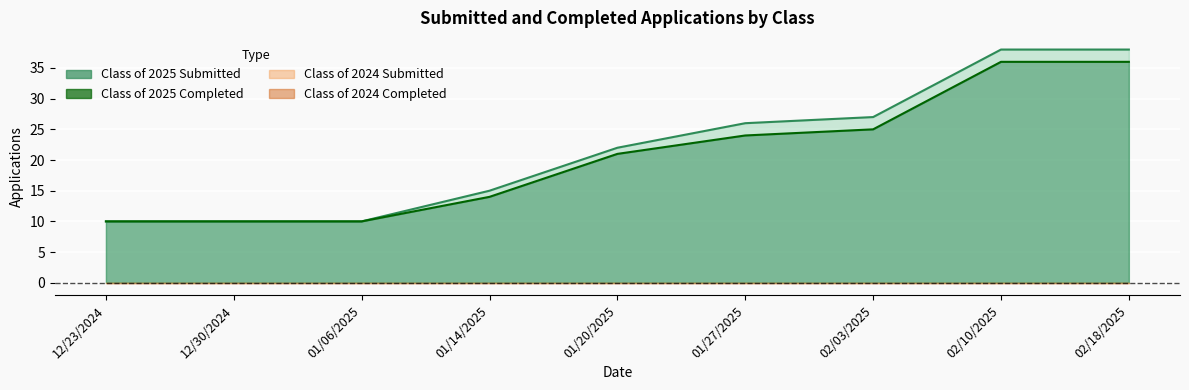

Which series has the largest total across all categories?

Class of 2025 Submitted